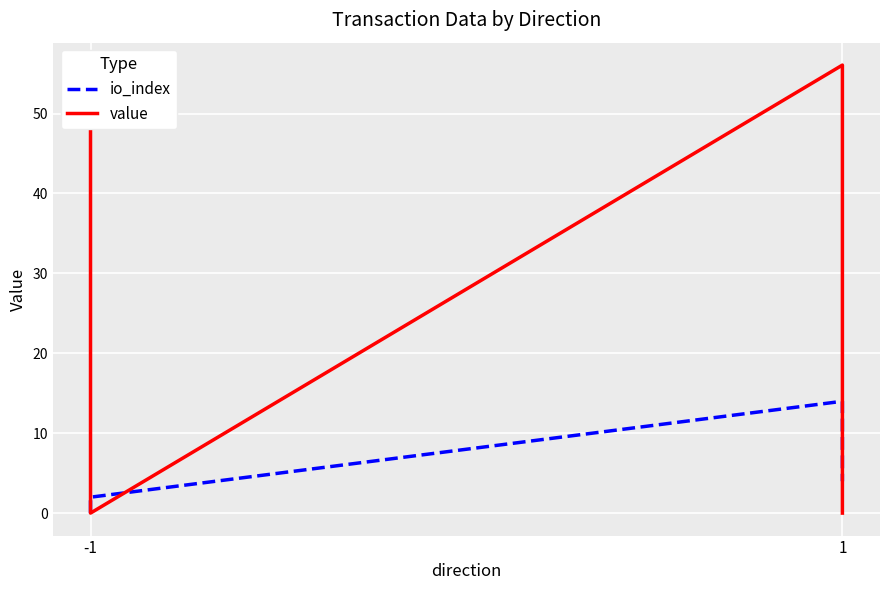

Reading left to right, what are all the values shown in this chart?

io_index: 0.0	2.0	14.0	4.0
value: 56.1	0.0	56.1	0.0